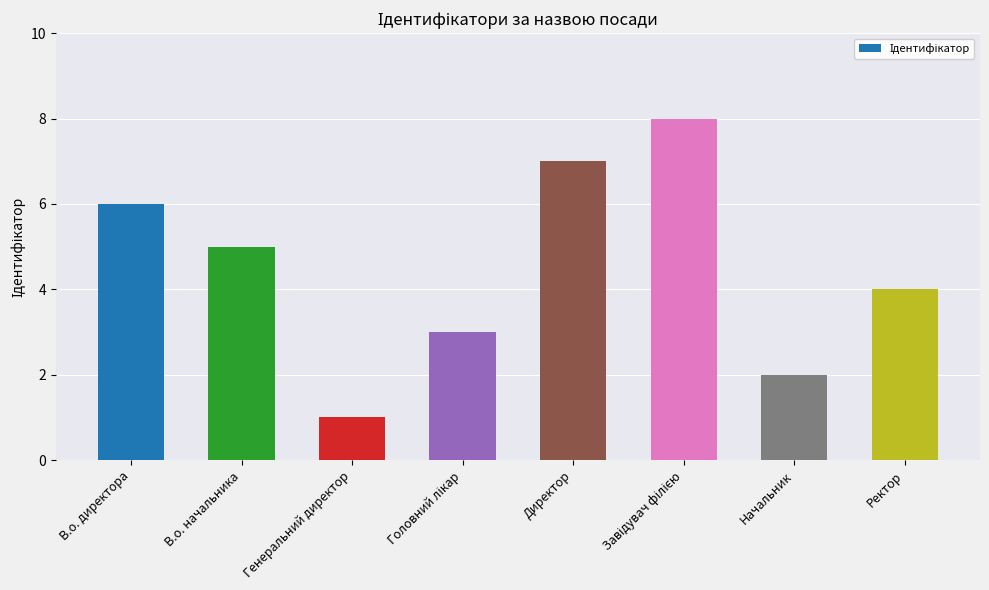

How many categories are shown in the chart?

8